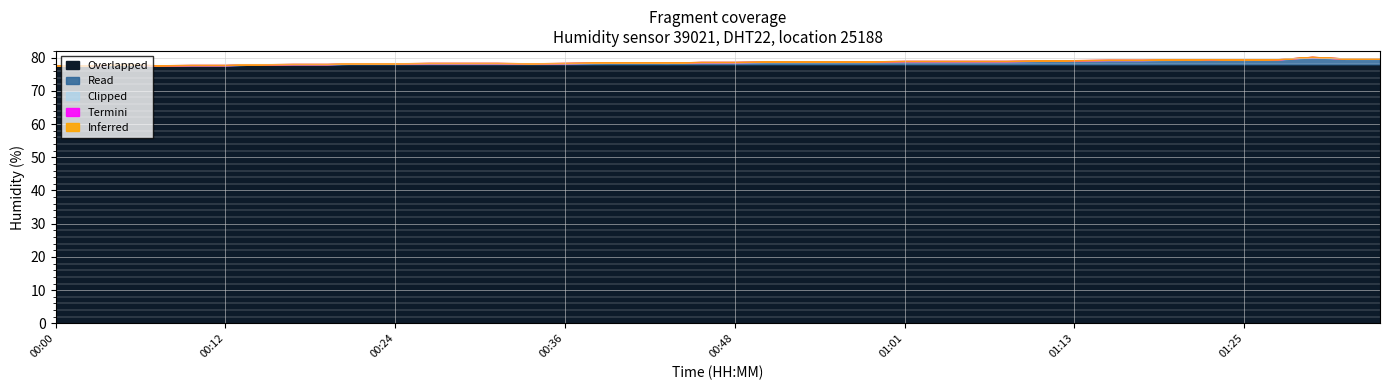

What is the highest value of the Overlapped series?

78.0